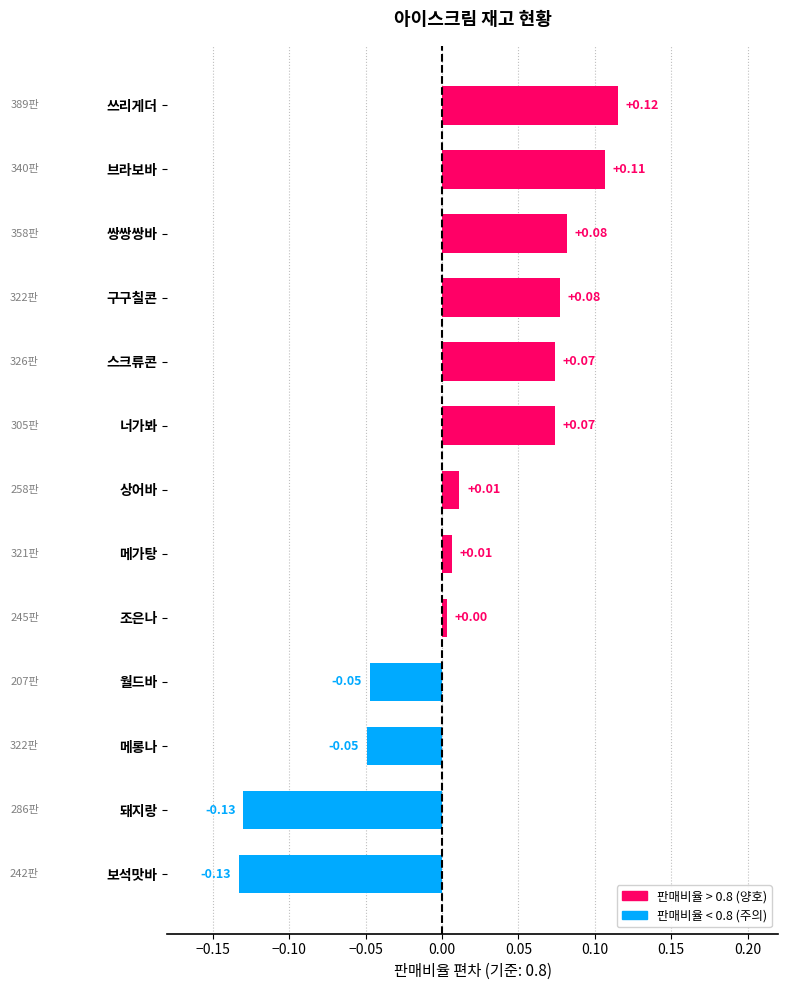

Does the chart contain stacked bars?

No